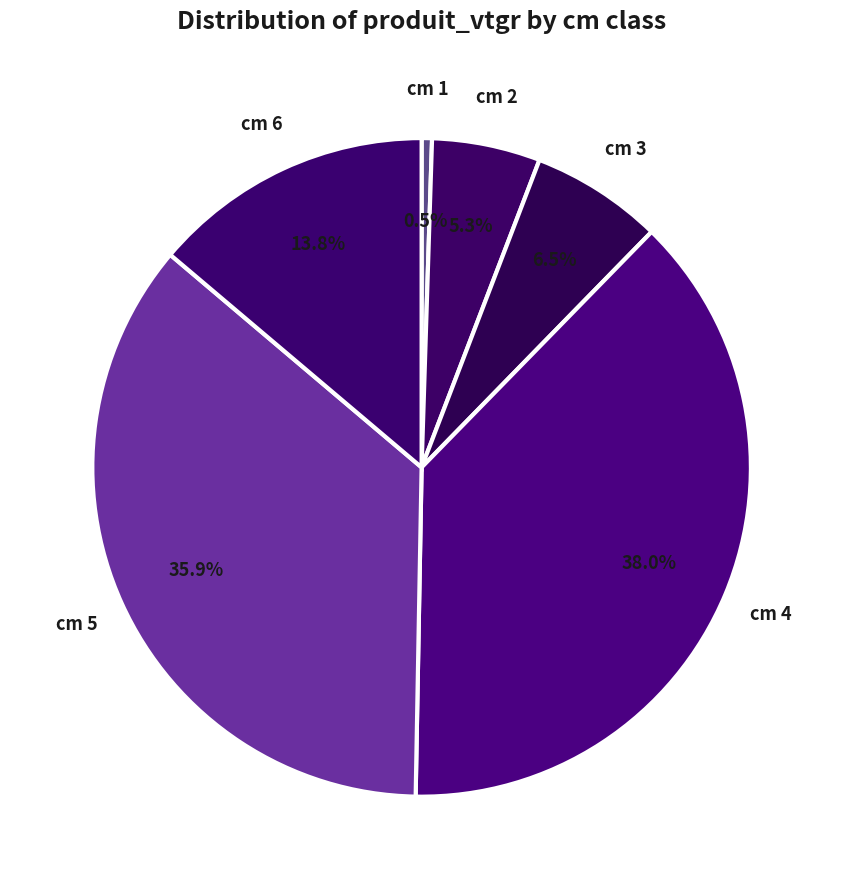

How many segments does this pie chart have?

6